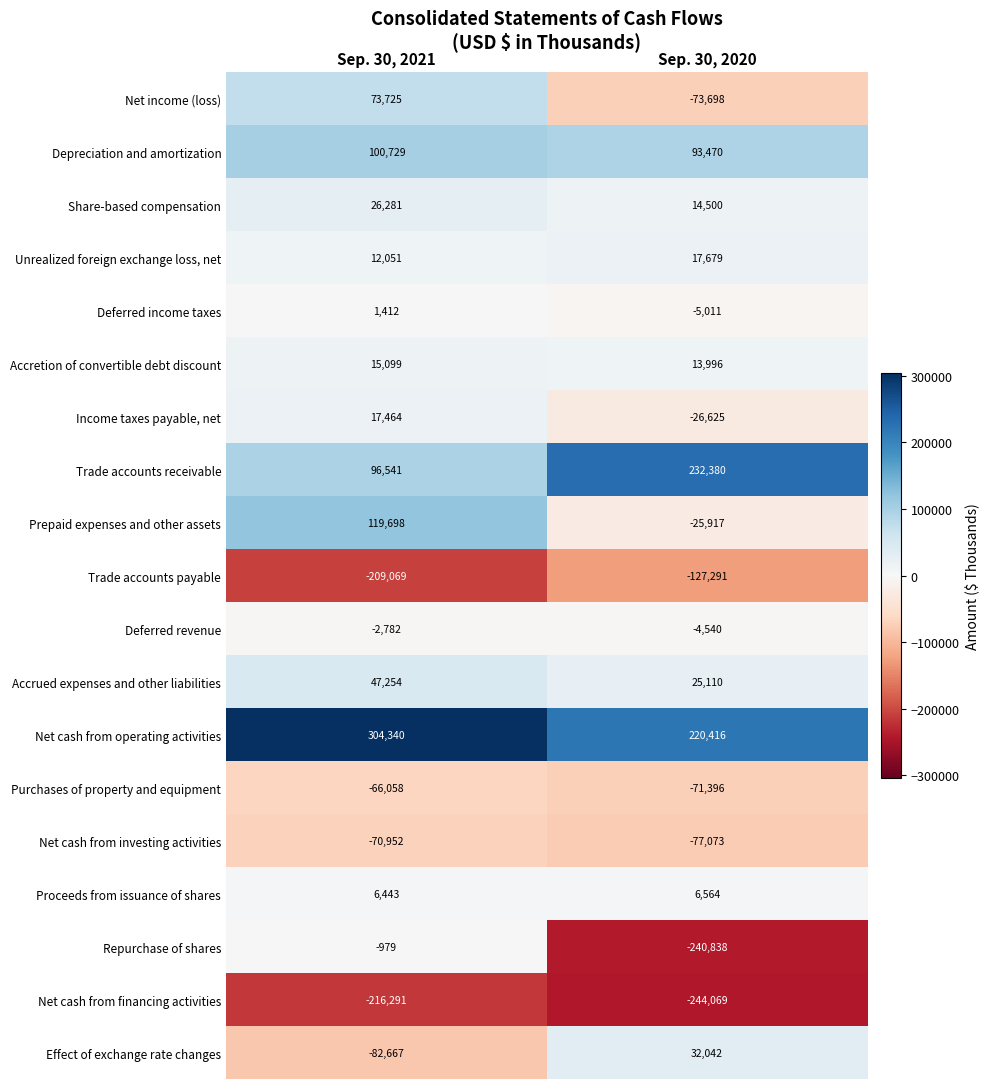

What is the average value of the Net cash from investing activities series?

-74012